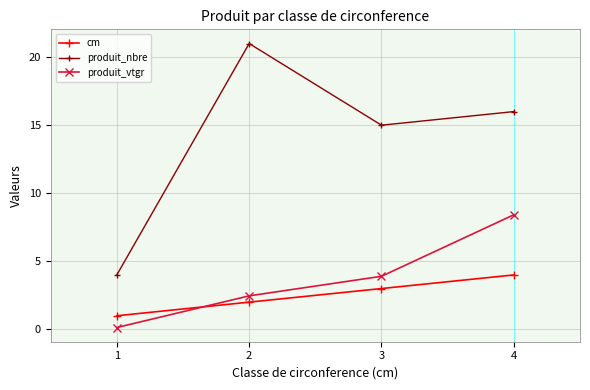

What is the spread (max minus min) of values at 3?

12.0